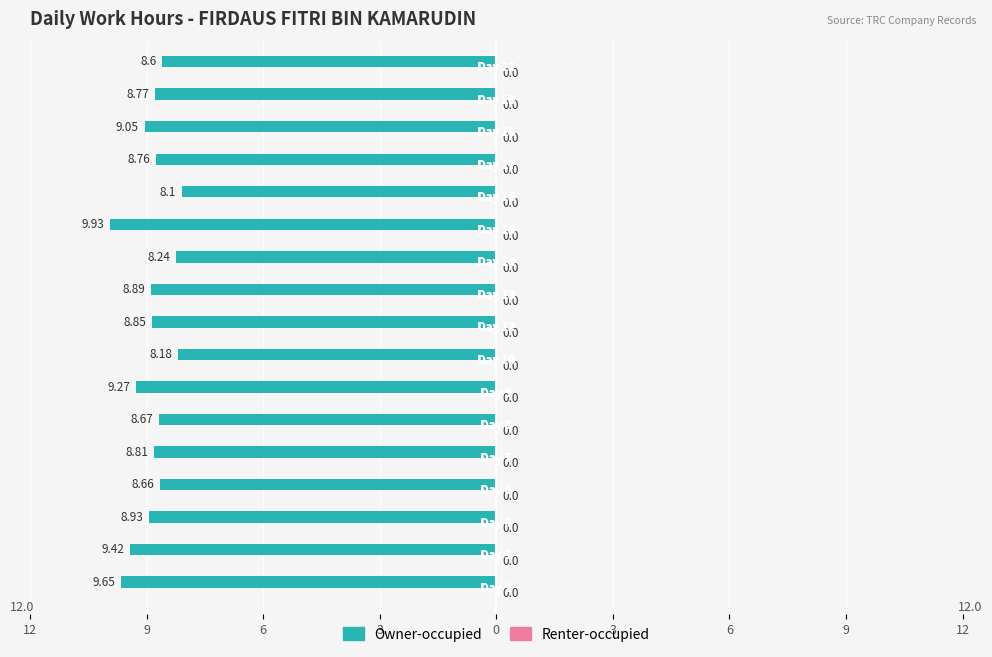

Are the bars horizontal?

Yes